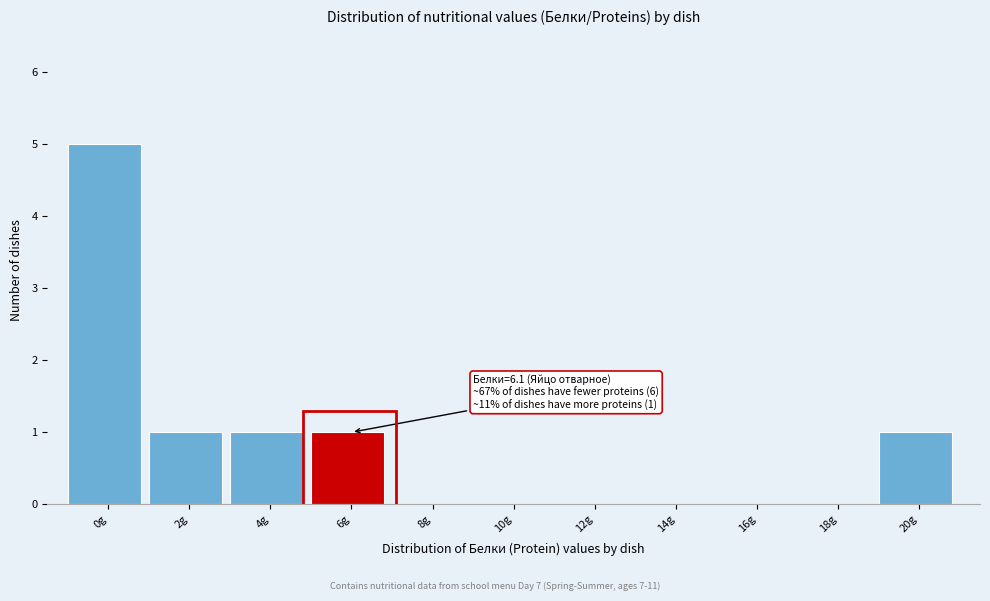

Reading left to right, what are all the values shown in this chart?

0g=5	2g=1	4g=1	6g=1	8g=0	10g=0	12g=0	14g=0	16g=0	18g=0	20g=1